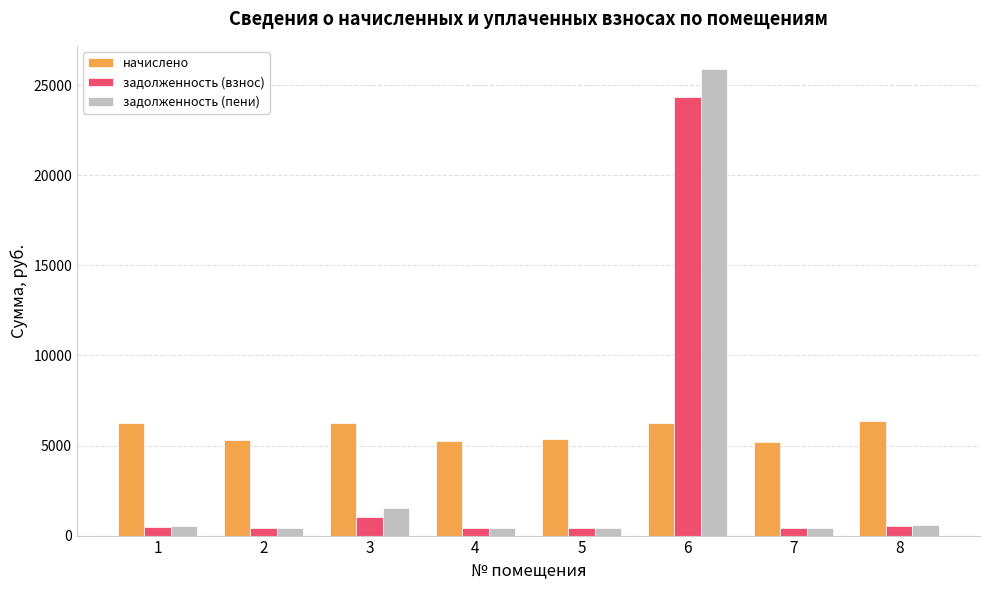

Between 6 and 8, which series saw the biggest shift?

задолженность (пени)